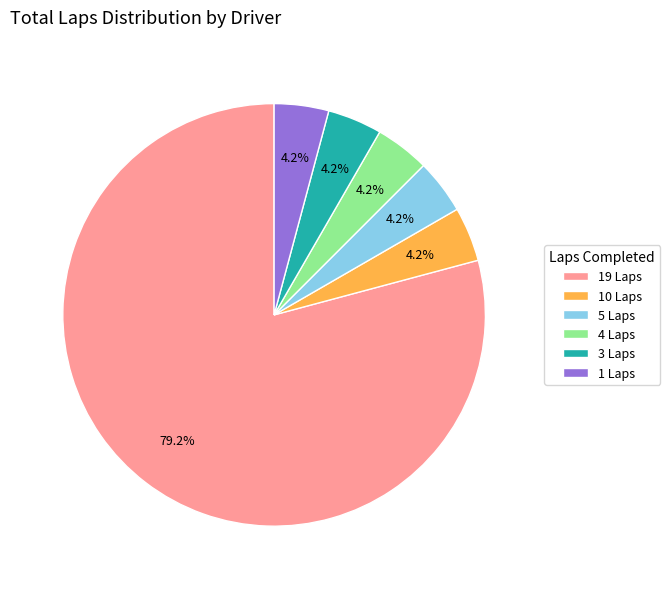

Count the number of slices in the pie.

6